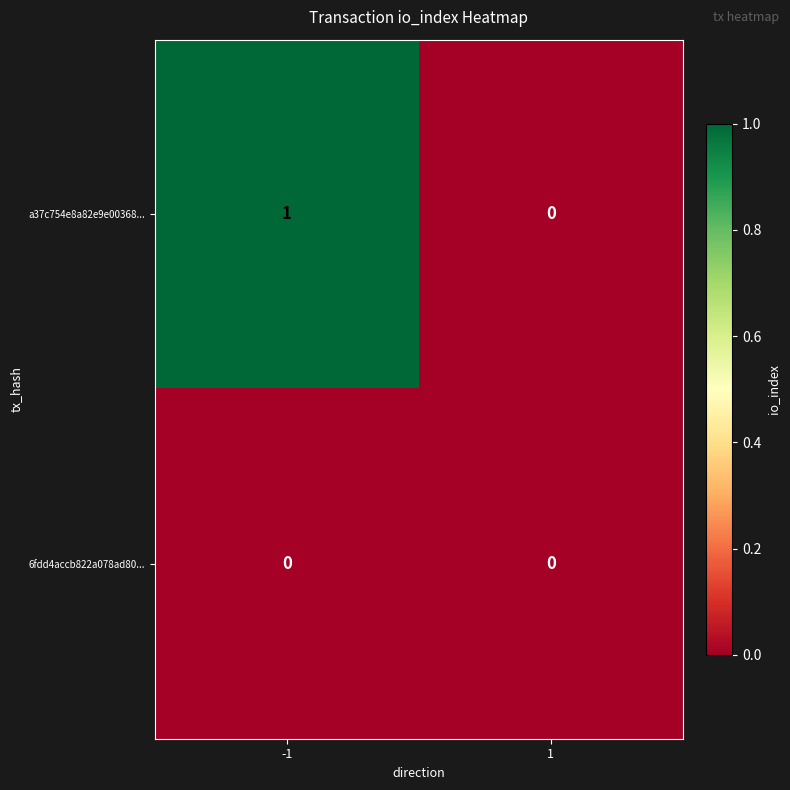

How many distinct data groups are displayed?

2